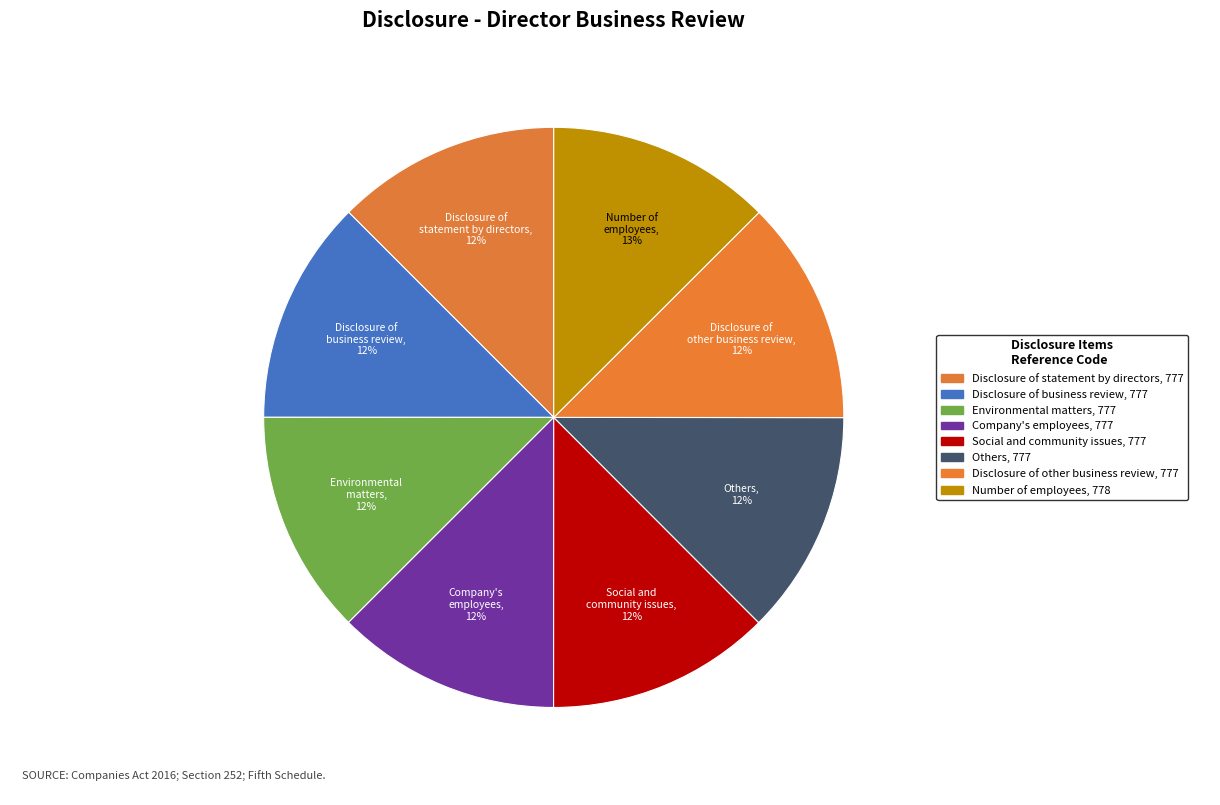

Which category has the smallest portion of the pie?

Disclosure of statement by directors